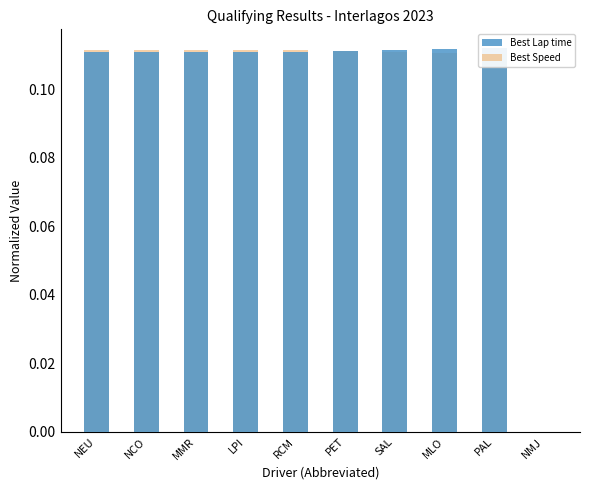

How many categories are shown in the chart?

10